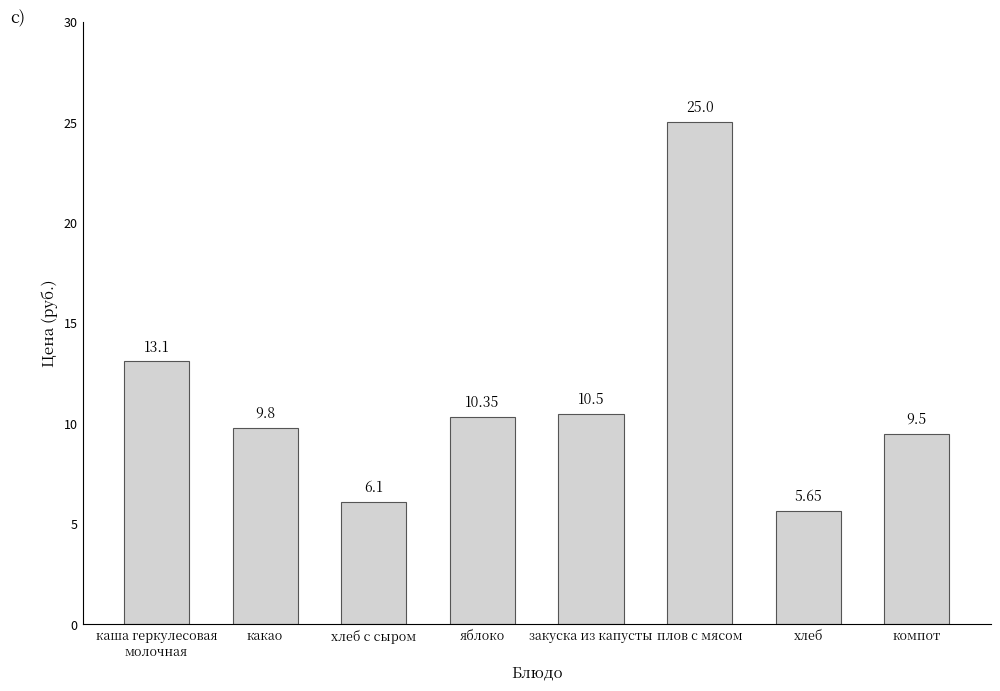

What is the sum of all values?

90.0